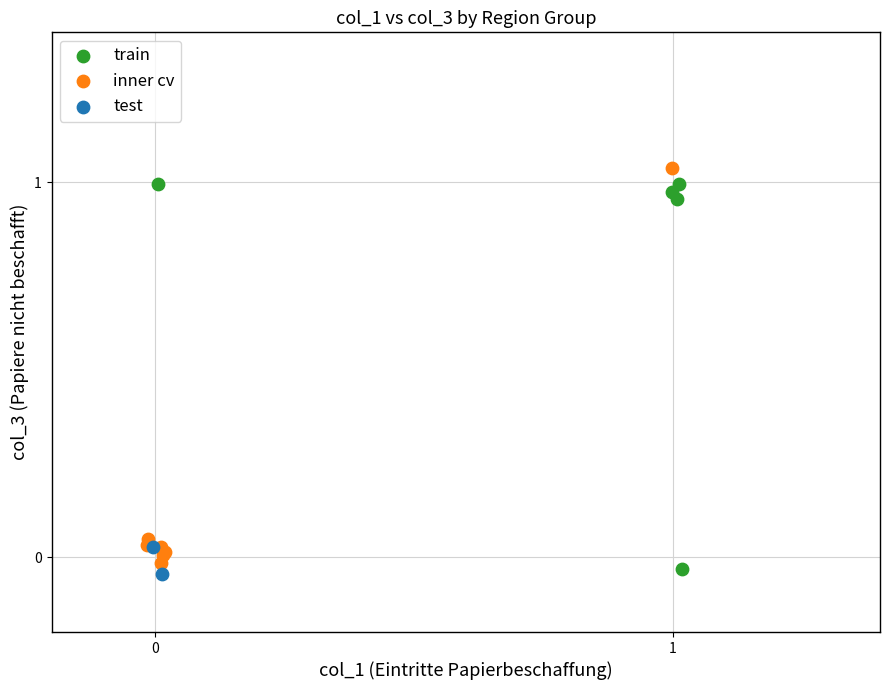

Which series has the widest spread of Y values?

inner cv